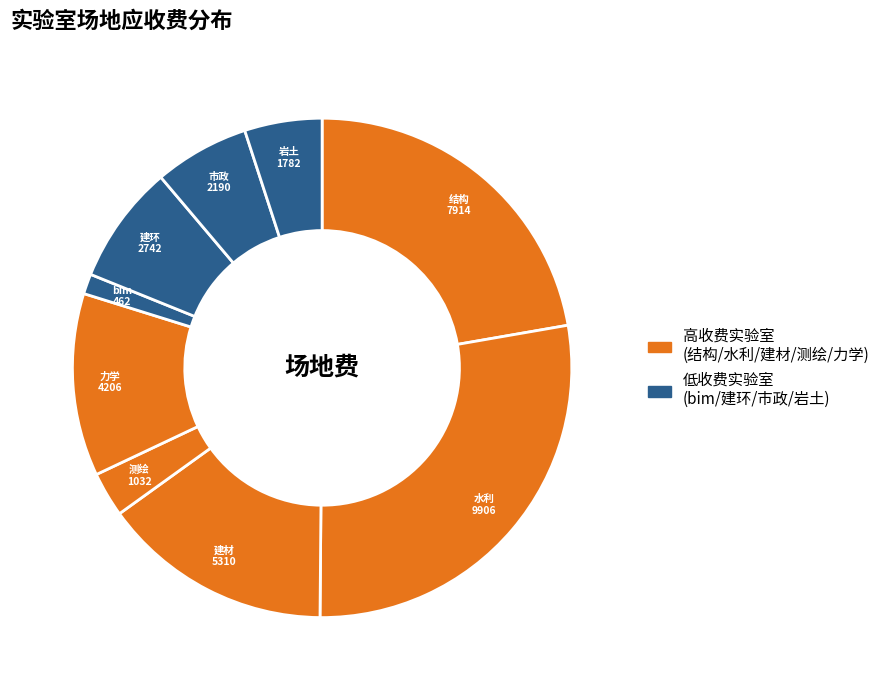

How many slices are in this pie chart?

9